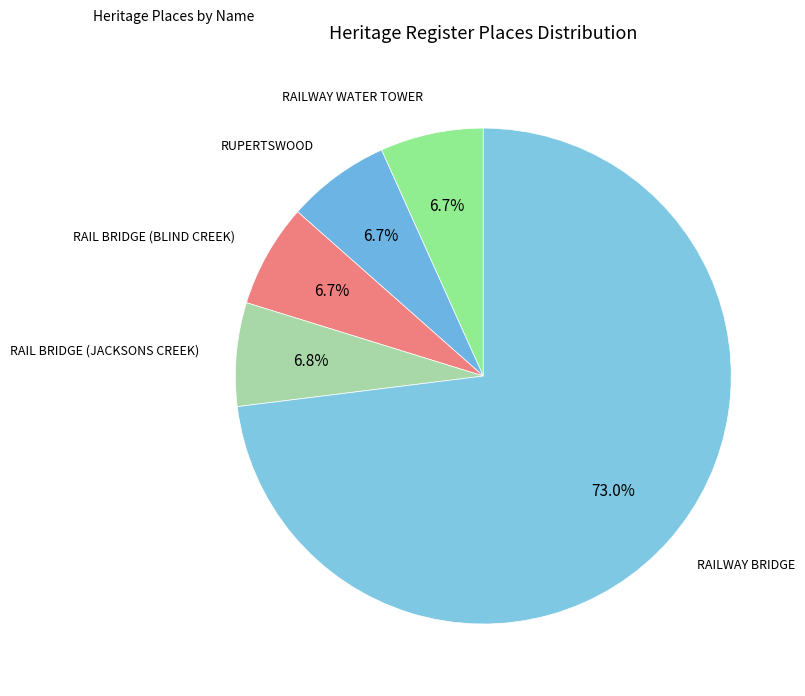

How many slices are in this pie chart?

5